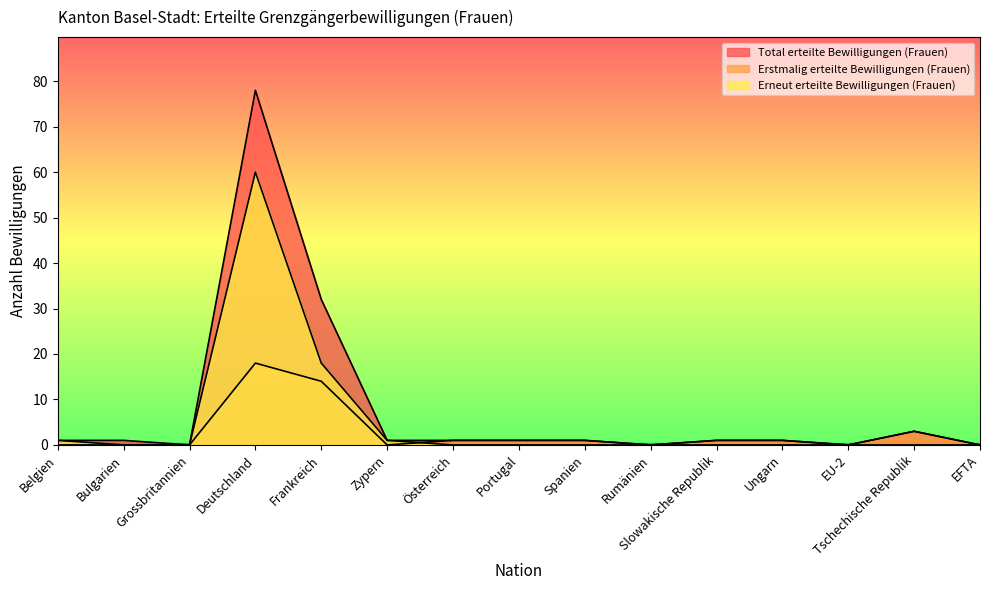

What is the difference between the second highest and second lowest values in the Erstmalig erteilte Bewilligungen (Frauen) series?

14